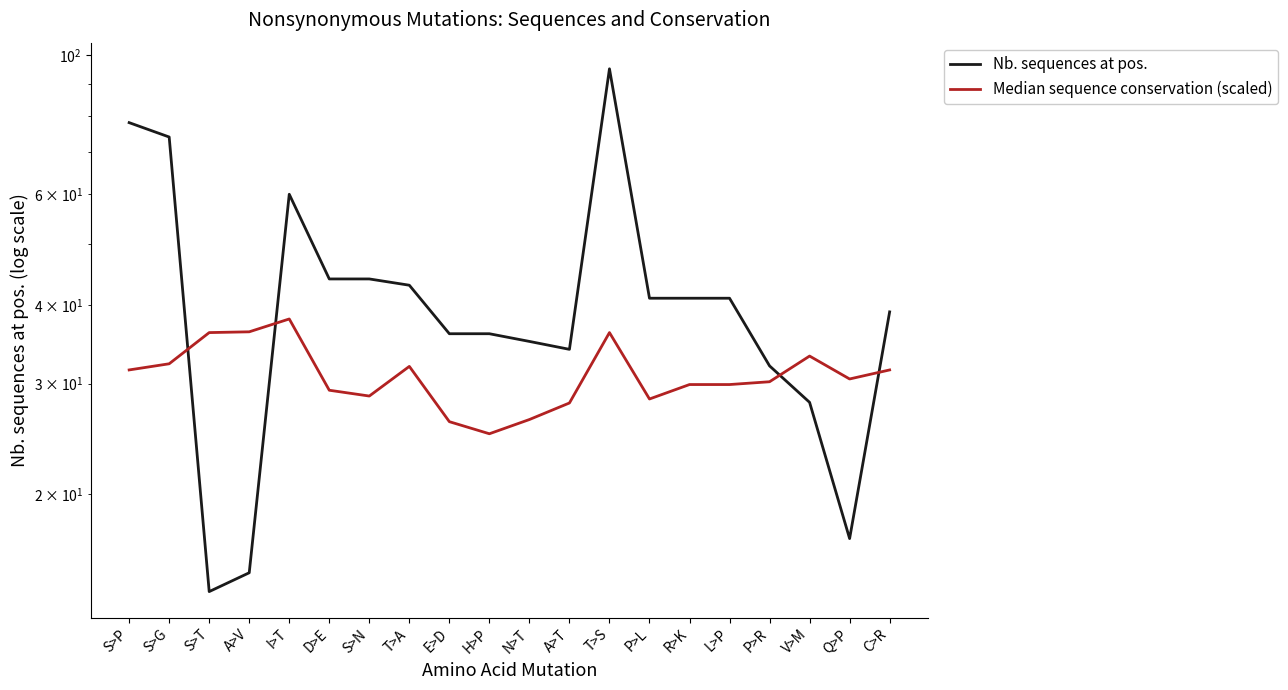

Reading left to right, extract all data points from this chart.

Nb. sequences at pos.: S>P=78.0	S>G=74.0	S>T=14.0	A>V=15.0	I>T=60.0	D>E=44.0	S>N=44.0	T>A=43.0	E>D=36.0	H>P=36.0	N>T=35.0	A>T=34.0	T>S=95.0	P>L=41.0	R>K=41.0	L>P=41.0	P>R=32.0	V>M=28.0	Q>P=17.0	C>R=39.0
Median sequence conservation (scaled): S>P=31.5	S>G=32.2	S>T=36.2	A>V=36.3	I>T=38.0	D>E=29.3	S>N=28.7	T>A=31.9	E>D=26.1	H>P=25.0	N>T=26.3	A>T=27.9	T>S=36.2	P>L=28.3	R>K=29.9	L>P=29.9	P>R=30.2	V>M=33.2	Q>P=30.5	C>R=31.5